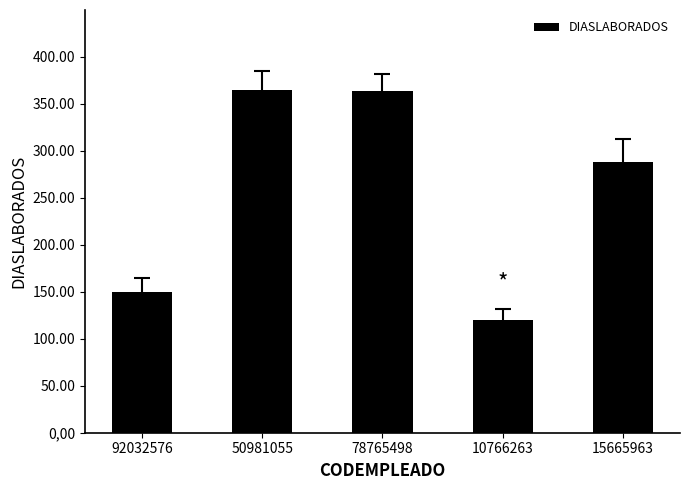

Where is the data nearest to the value 242?

15665963